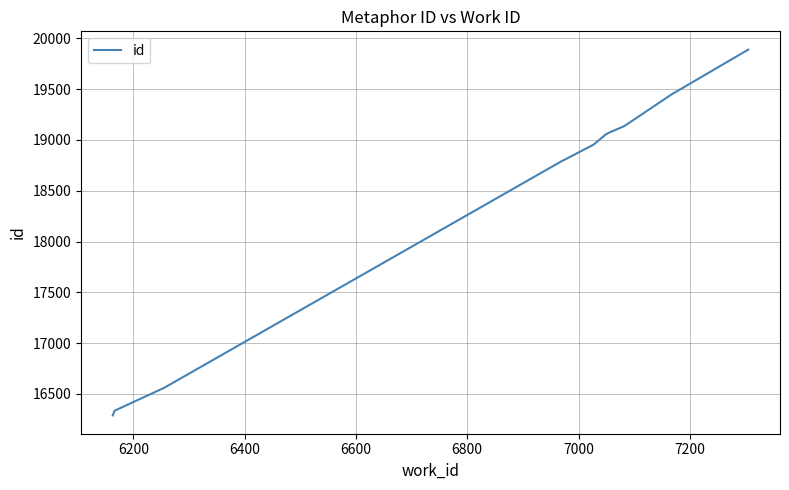

What is the greatest value displayed?

19890